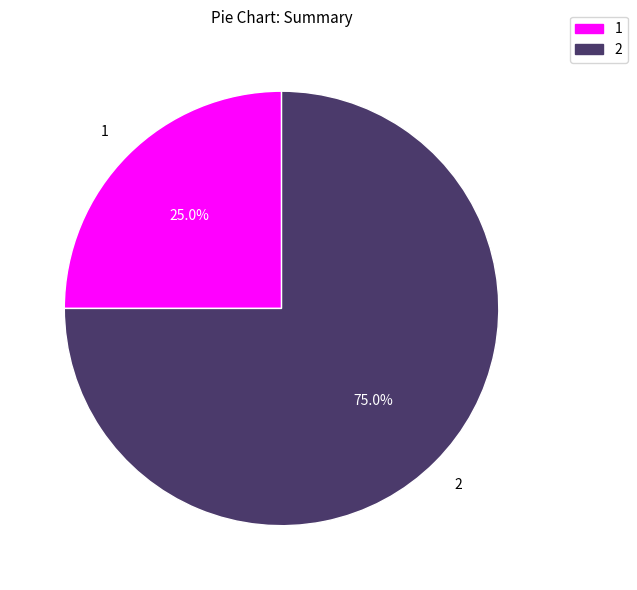

Does any single category account for the majority?

Yes